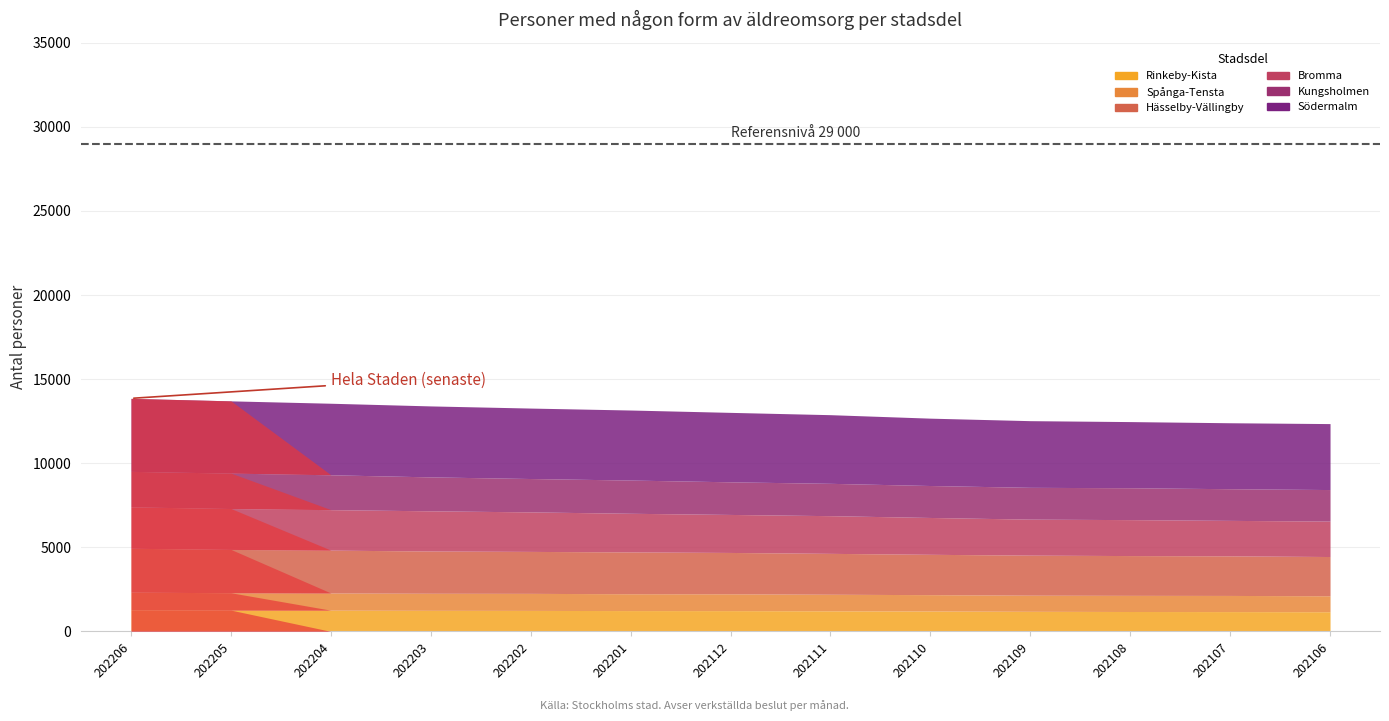

What is the minimum value shown in the chart?

949